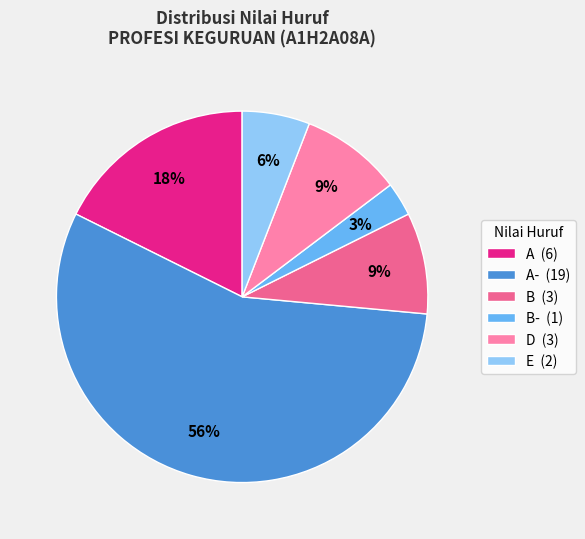

The B (3) slice represents 9% of the pie. True or false?

True